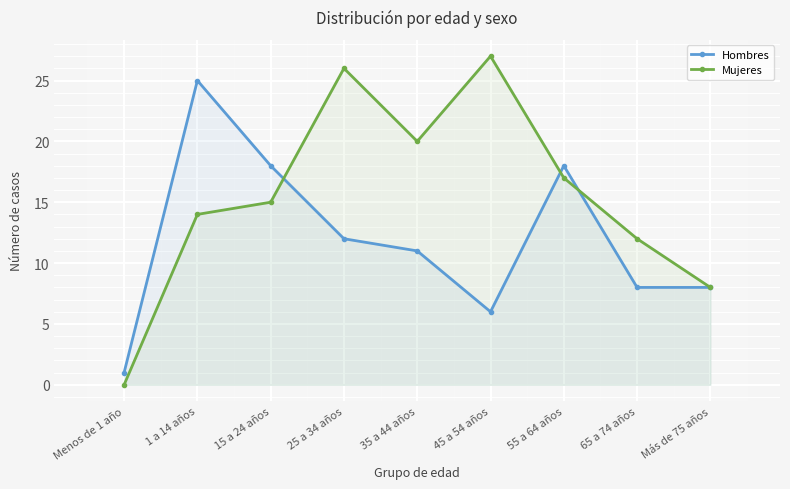

What is the label of the 2nd point from the left?

1 a 14 años